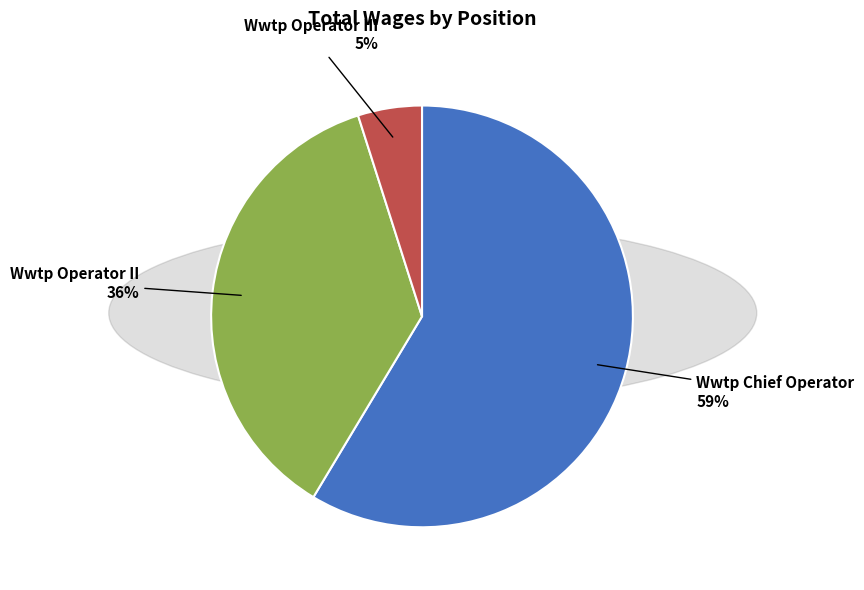

To the nearest percent, what is the combined percentage of Wwtp Operator III and Wwtp Operator II?

41%